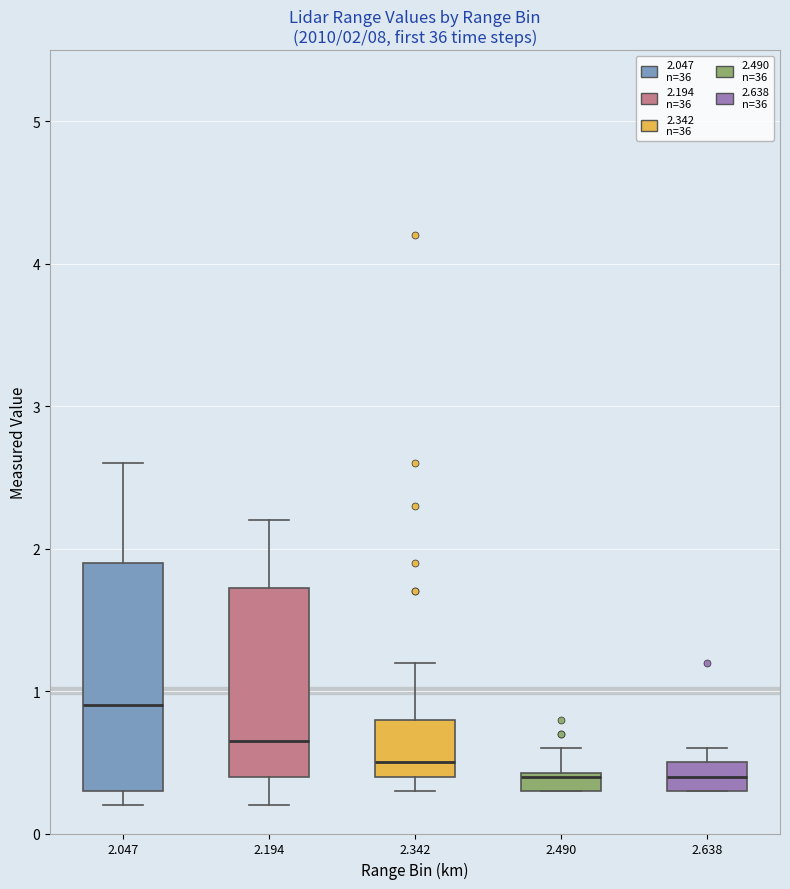

Comparing the boxes themselves (not the whiskers), which one is the tallest?

2.047